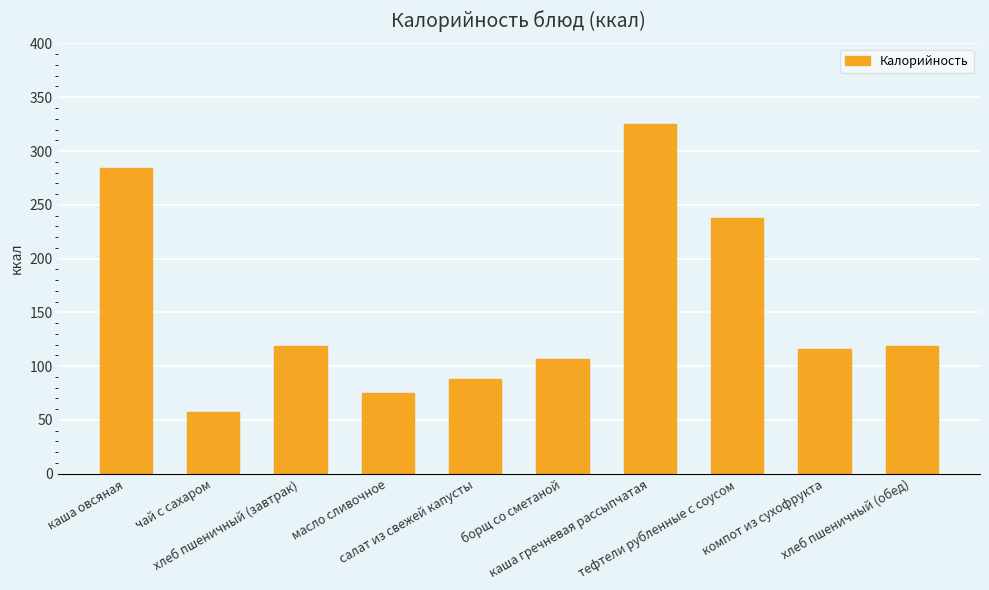

Where does the data first go above 119?

каша овсяная